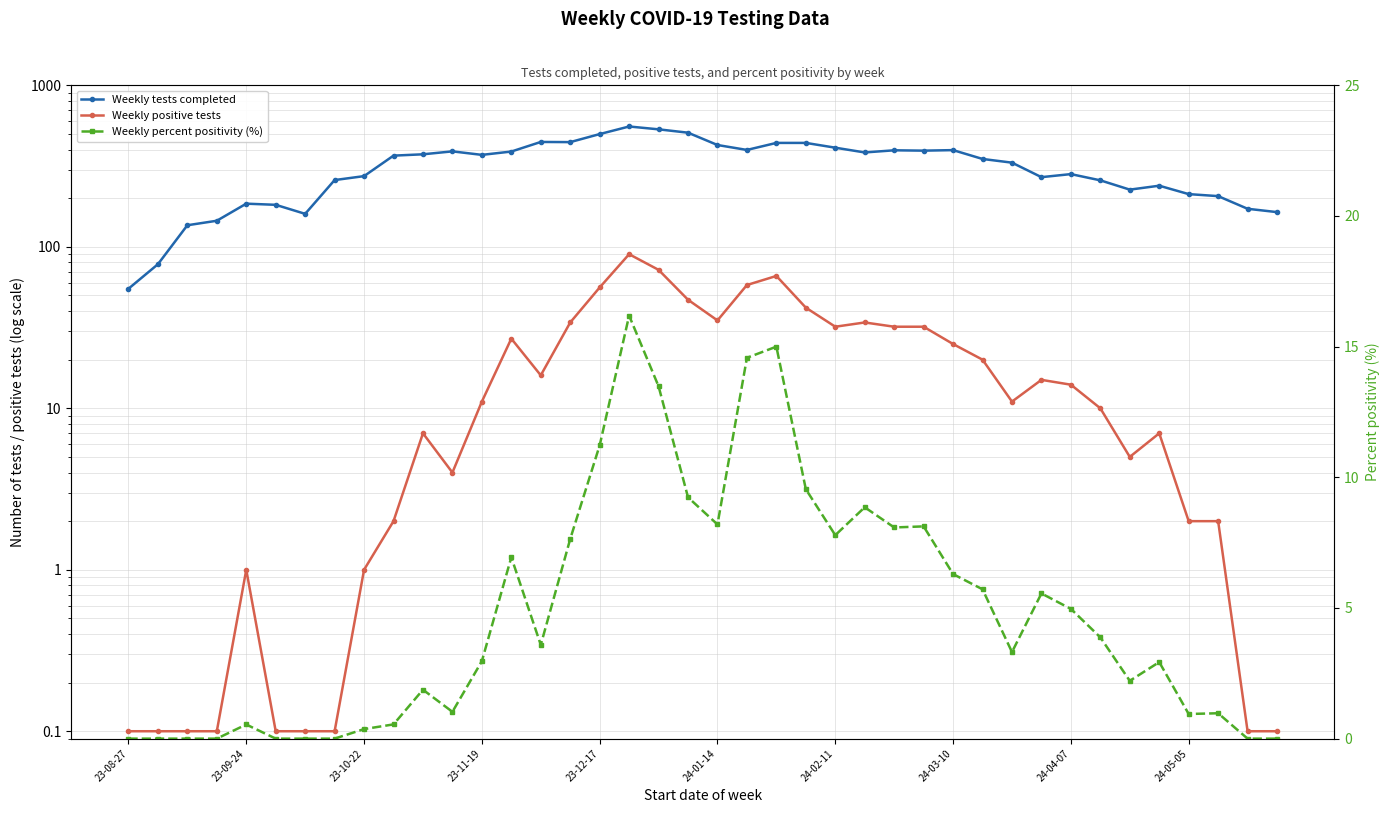

In Weekly positive tests, how many points are higher than both neighbors (excluding endpoints)?

8